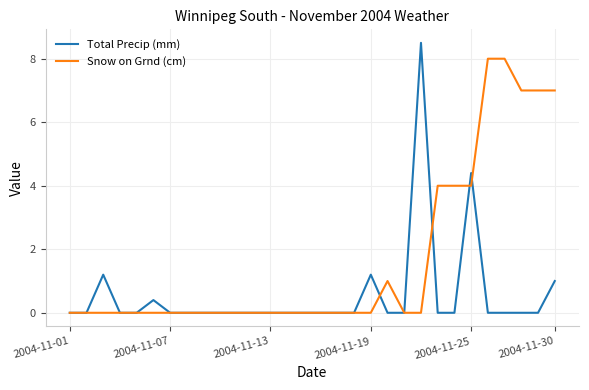

List the series in order of their peak value, lowest first.

Snow on Grnd (cm), Total Precip (mm)